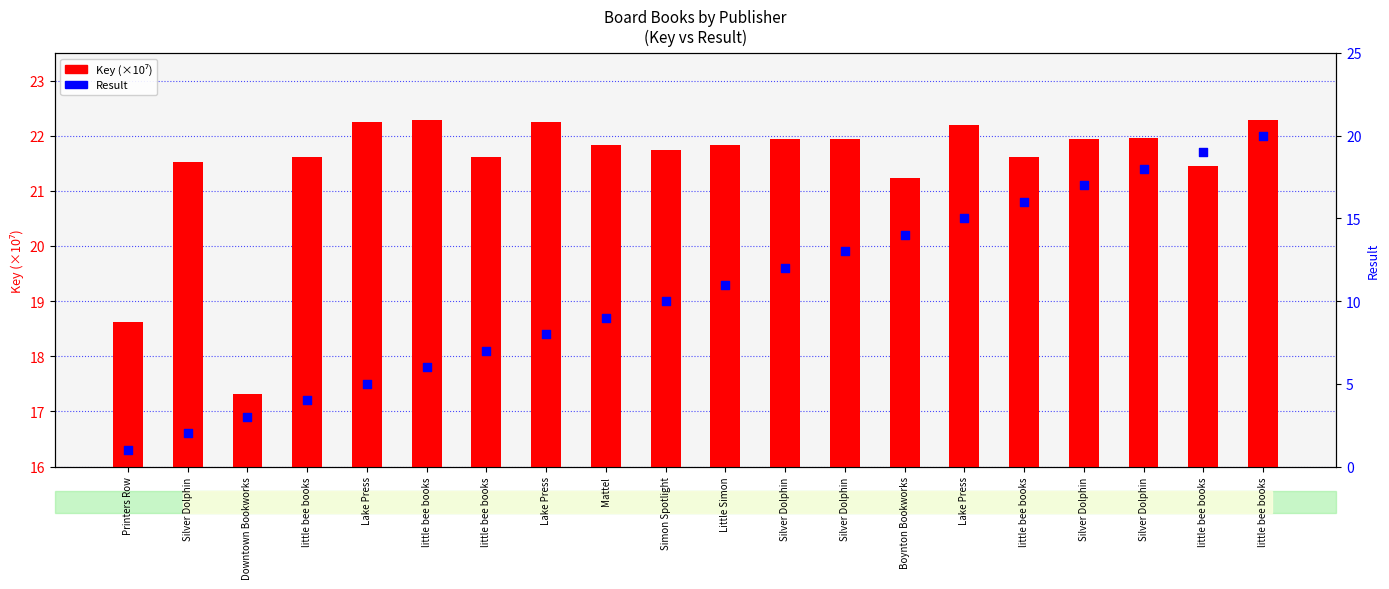

What are all the series names shown in the legend?

Key (×10⁷), Result